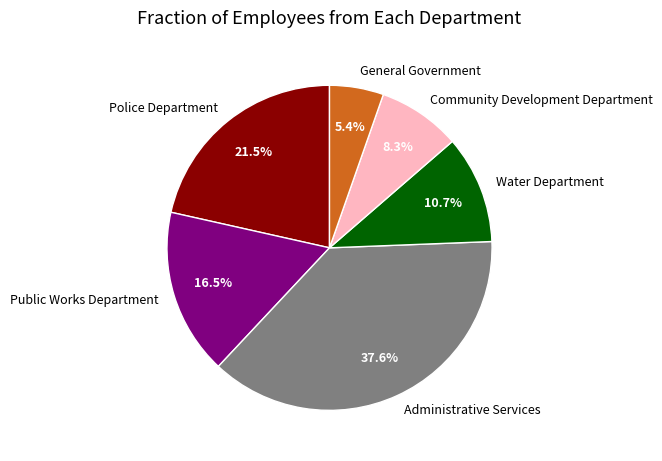

True or false: General Government accounts for 1% of the total.

False